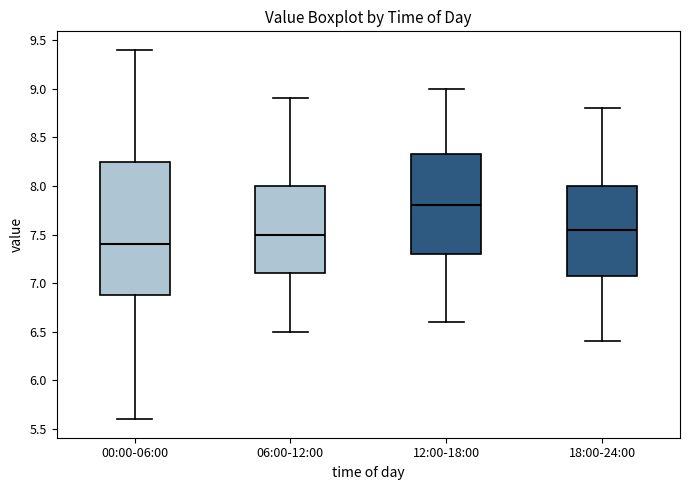

Reading left to right, read every box against the y-axis: the position of its median line, the range the box covers, and the ends of its whiskers. The values are not printed on the chart, so give them approximately, as read against the axis.

00:00-06:00: median 7.40, box 6.90 to 8.25, whiskers 5.60 to 9.40
06:00-12:00: median 7.50, box 7.10 to 8.00, whiskers 6.50 to 8.90
12:00-18:00: median 7.80, box 7.30 to 8.35, whiskers 6.60 to 9.00
18:00-24:00: median 7.55, box 7.10 to 8.00, whiskers 6.40 to 8.80